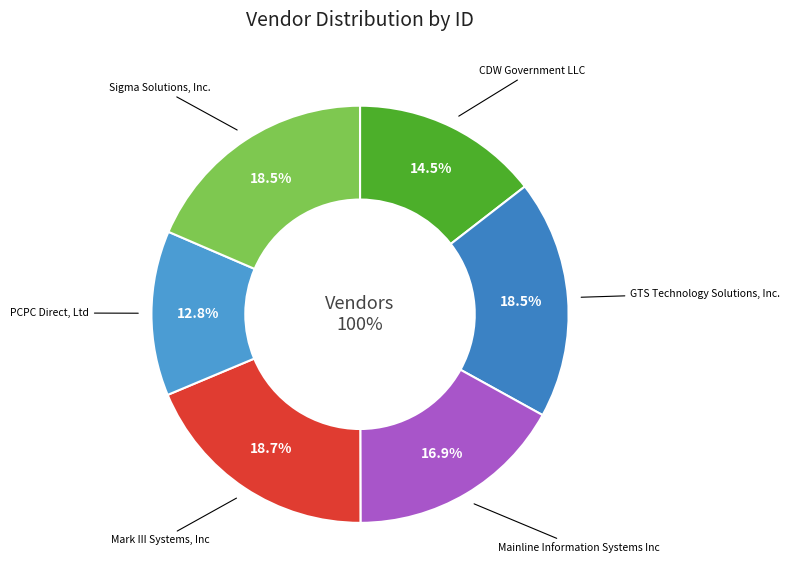

Is there any slice that represents more than half of the pie?

No